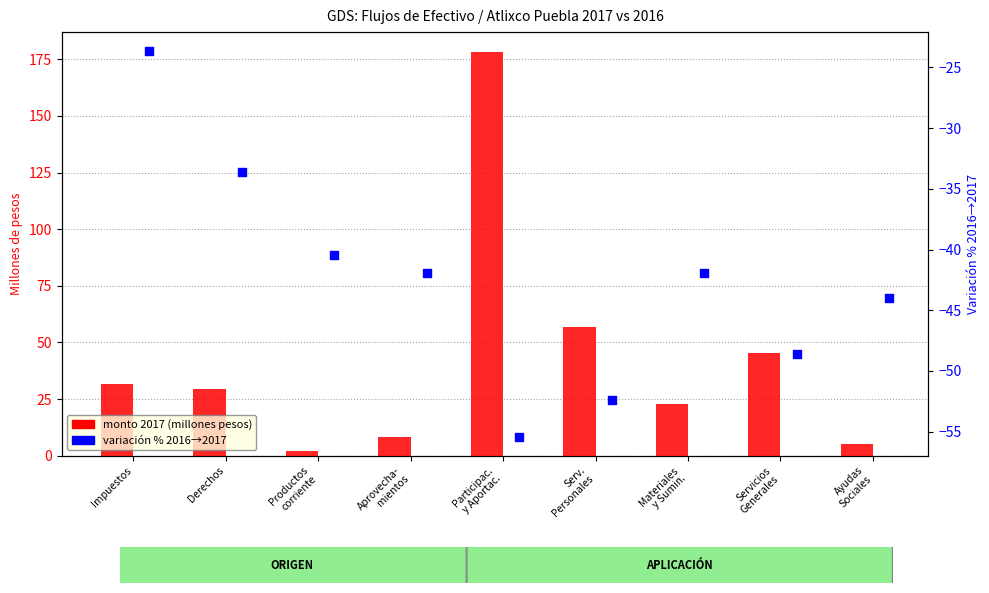

Which series contains the lowest Y value?

Variación % (2016→2017)